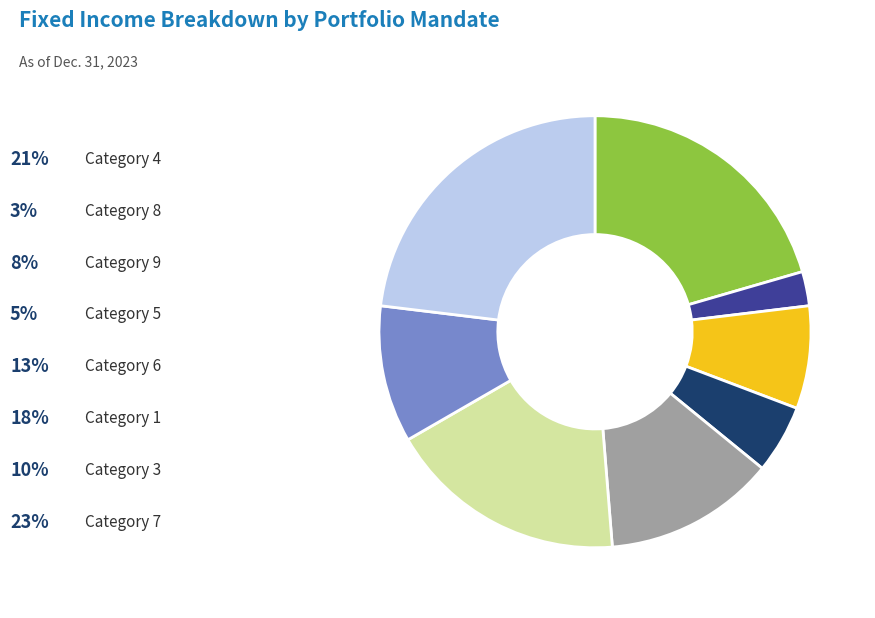

Does any single category account for the majority?

No